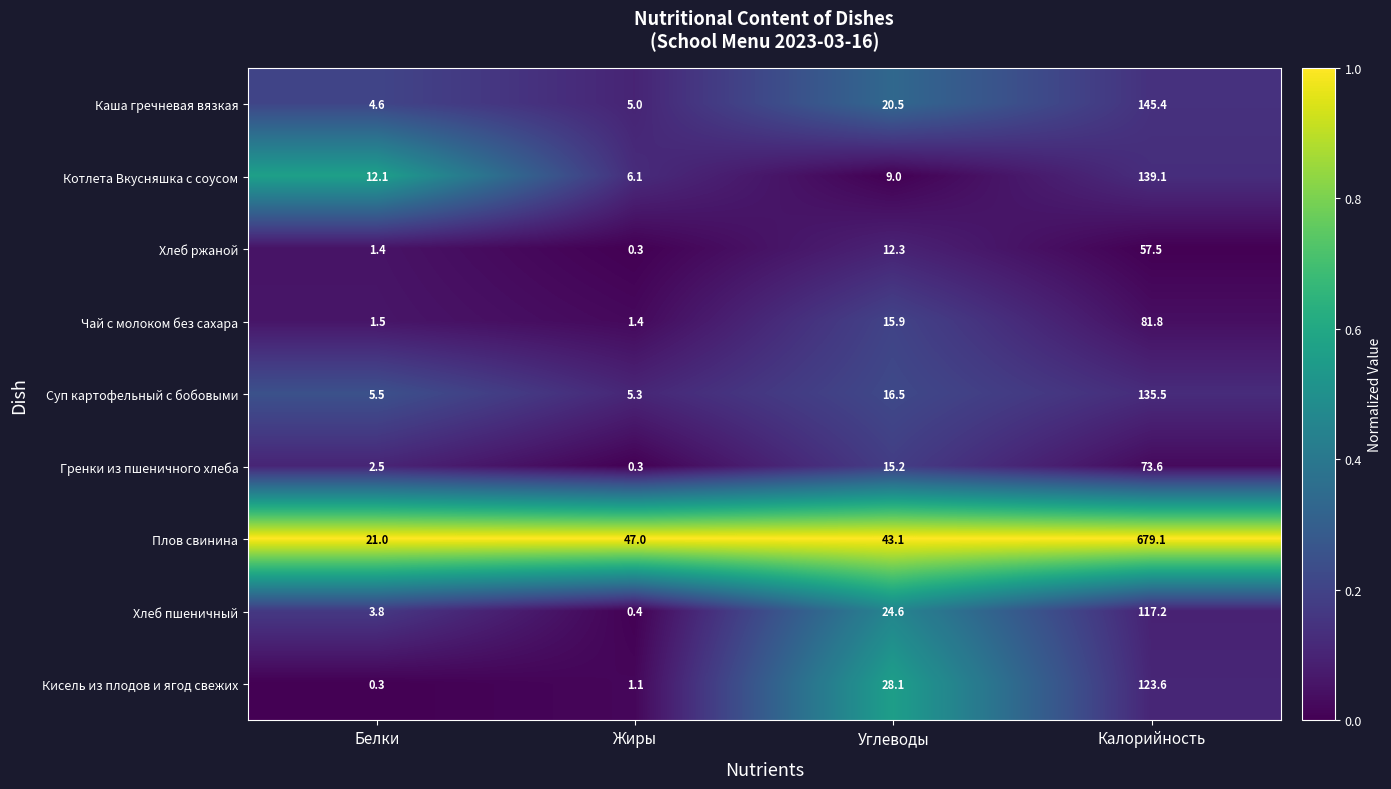

Which series changed the most between Белки and Калорийность?

Плов свинина